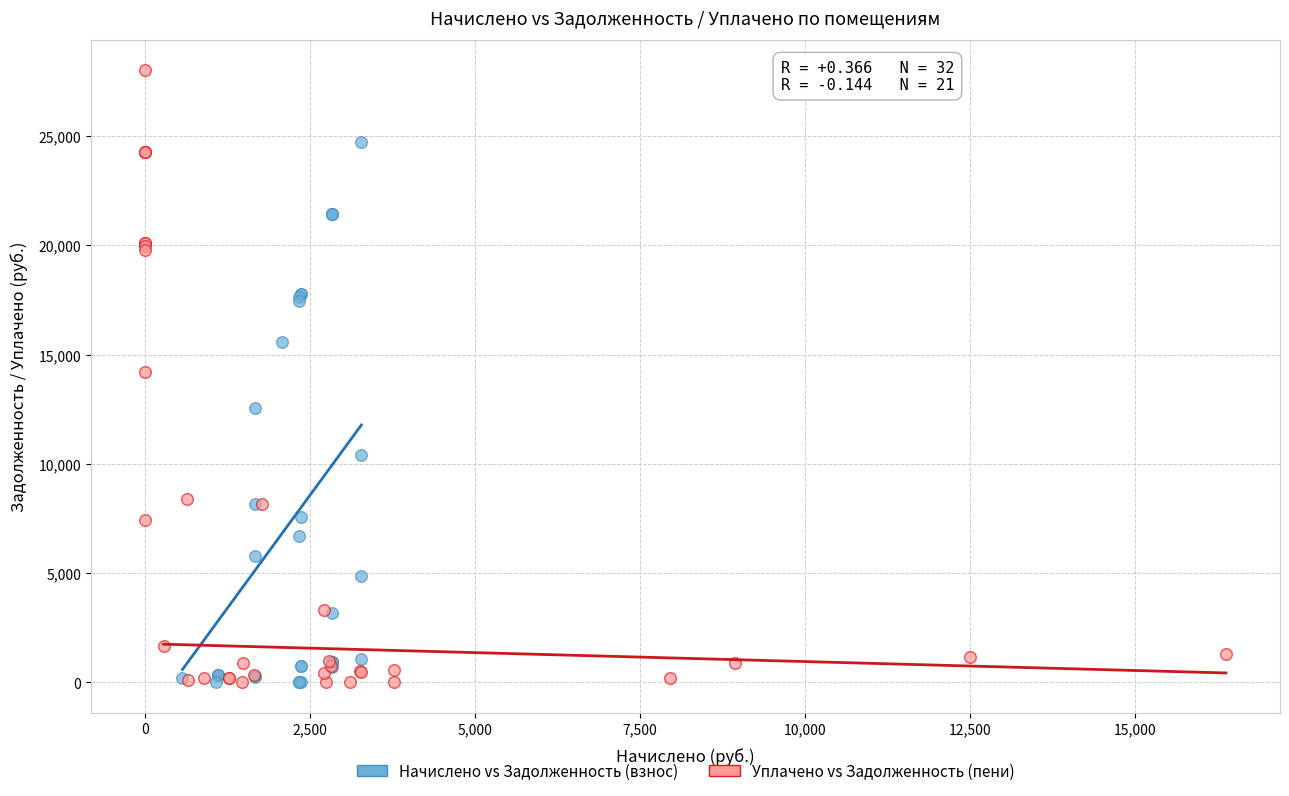

Which series contains the highest Y value?

Уплачено vs Задолженность (пени)